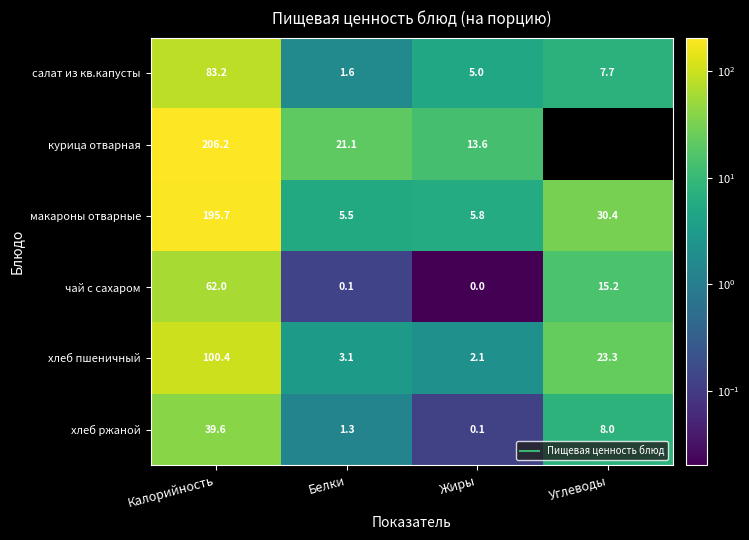

Is the value of курица отварная at Калорийность greater than the value of макароны отварные at Белки?

Yes